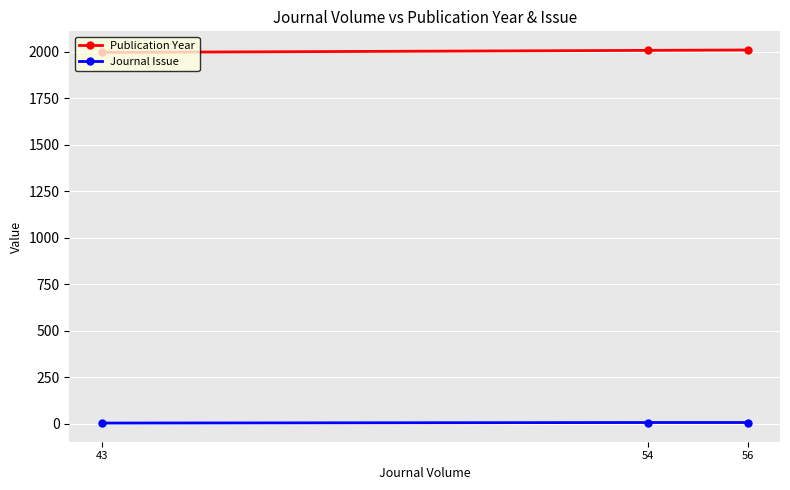

The Publication Year series shows 2799 at 56. True or false?

False